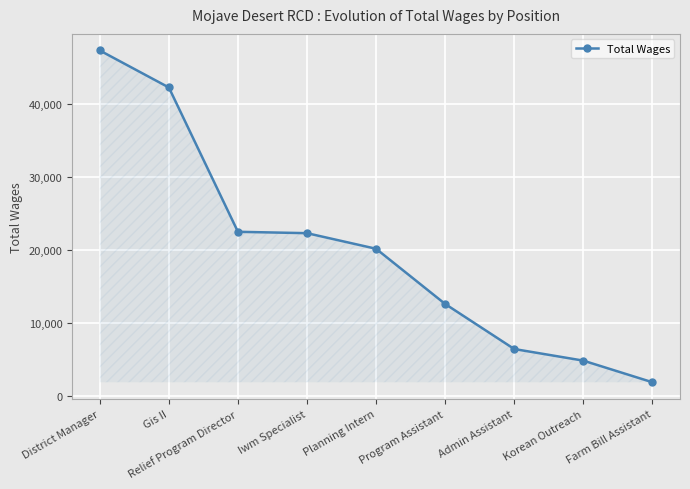

How many data points are less than 20167?

4